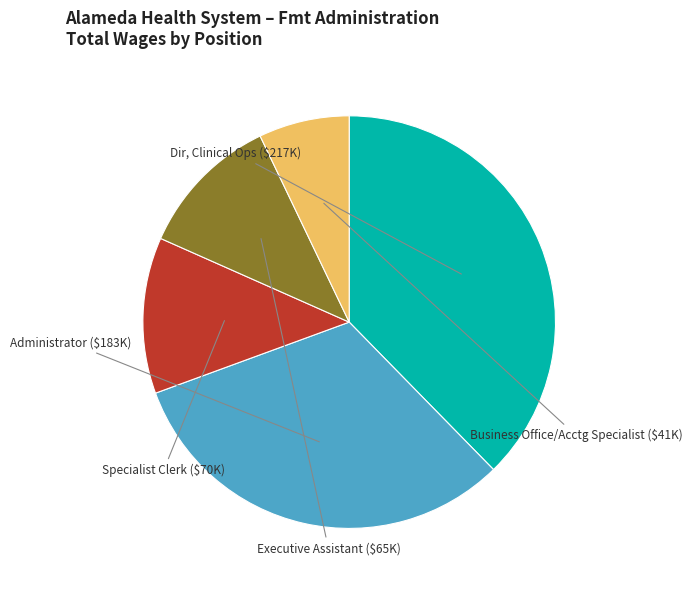

Rank the categories by value from highest to lowest.

Dir, Clinical Ops, Administrator, Specialist Clerk, Executive Assistant, Business Office/Acctg Specialist